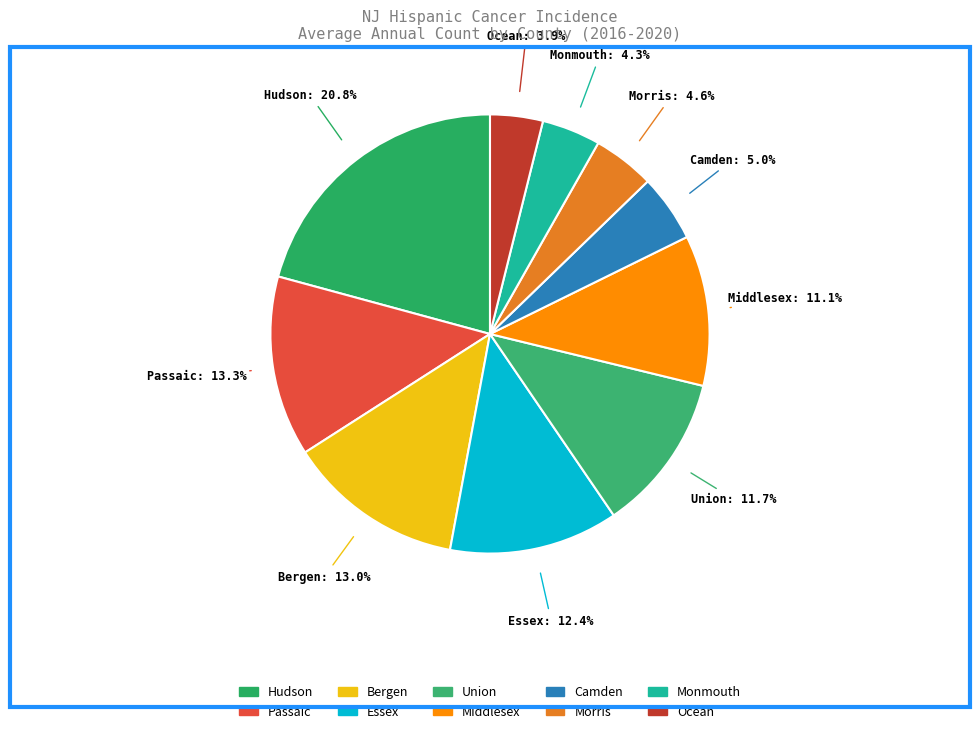

Do Morris and Passaic together represent more than half of the pie?

No